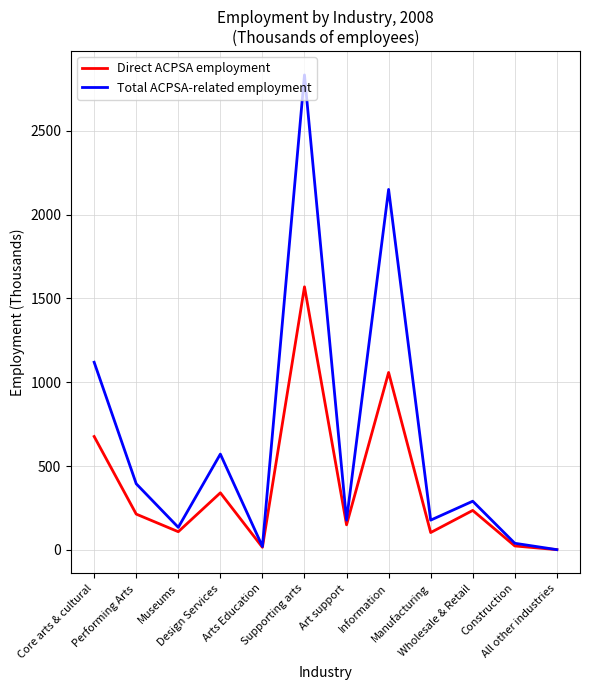

What value does the Direct ACPSA employment series have at Performing Arts, to the nearest 50?

200